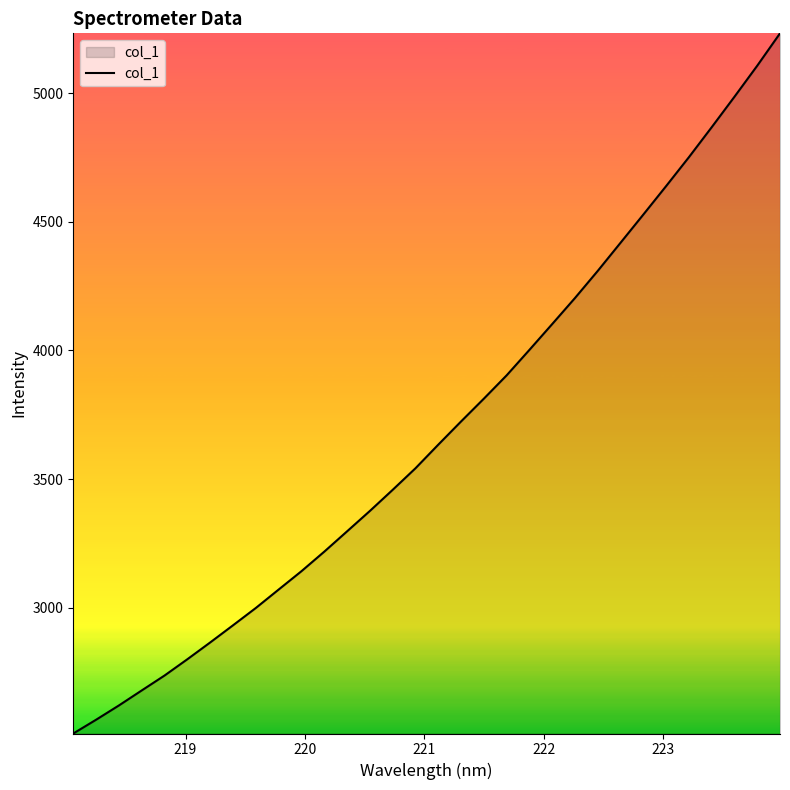

What is the smallest value displayed?

2511.2